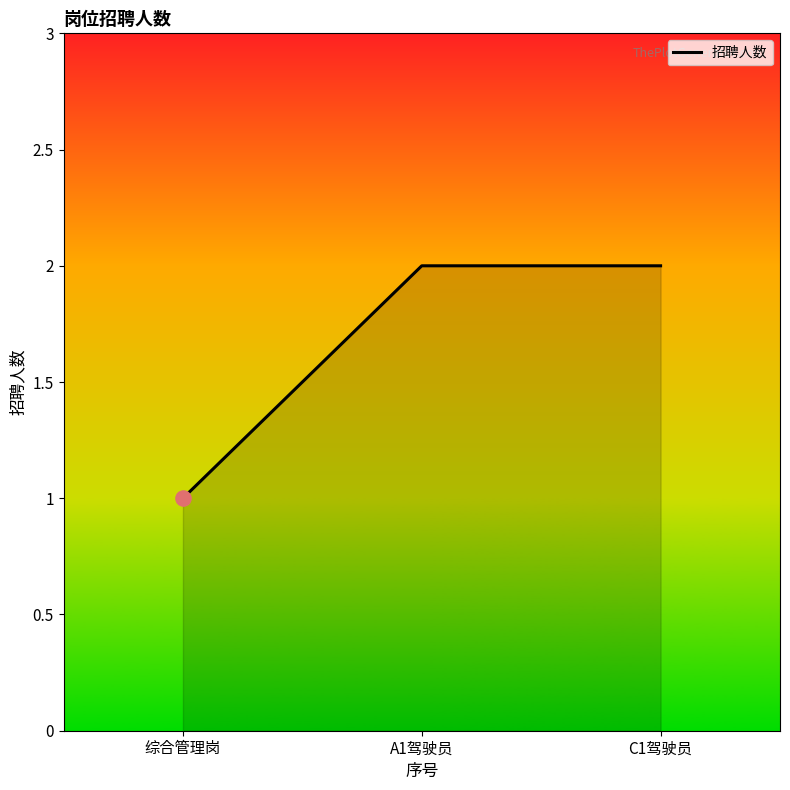

Which has a higher value, 综合管理岗 or A1驾驶员?

A1驾驶员